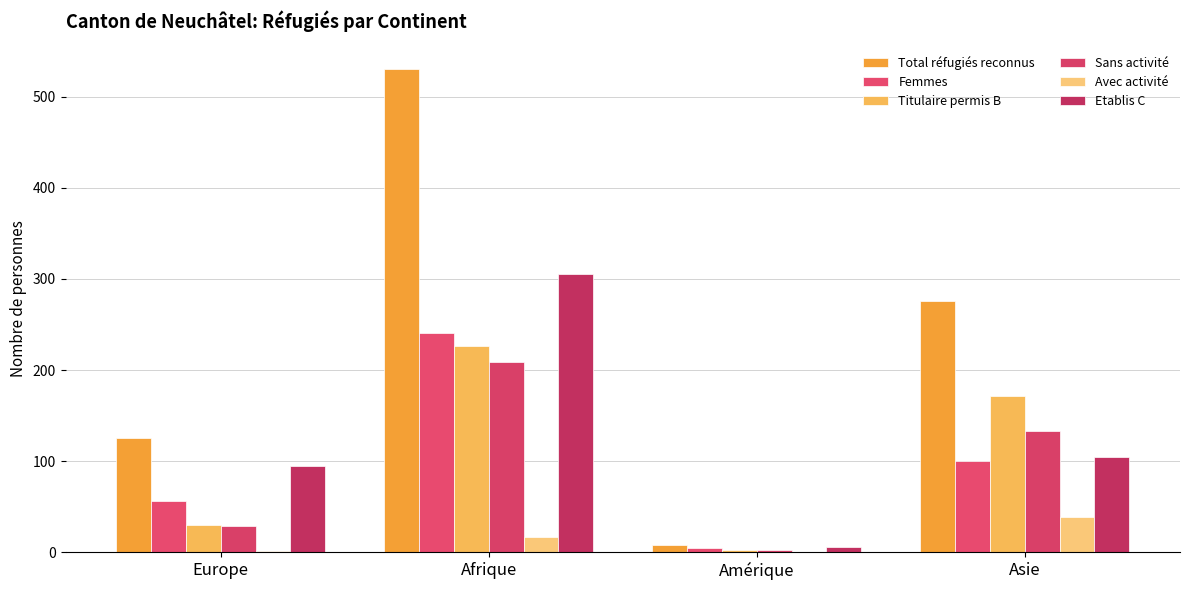

What is the total value across all series at Afrique?

1529